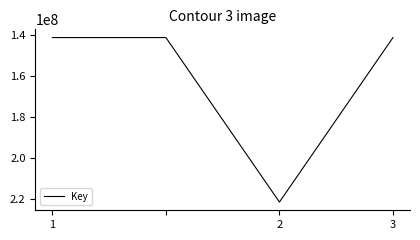

True or false: the data has more than 1 interior local peaks.

False